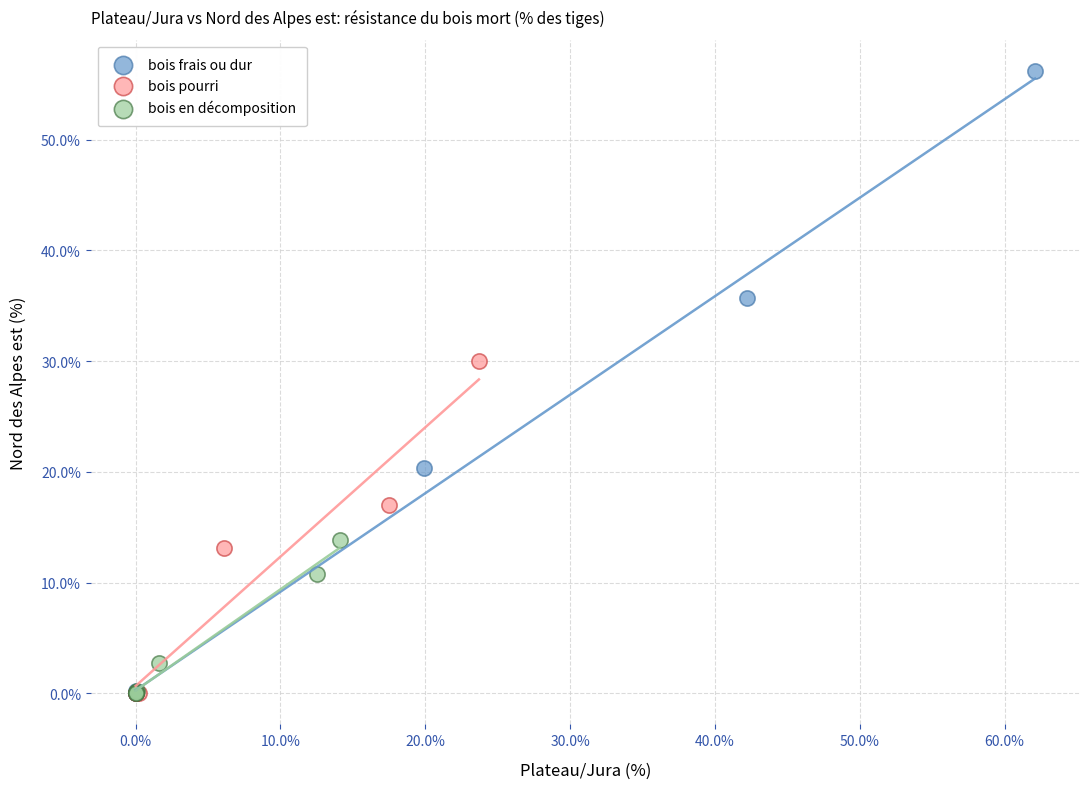

Which series has the widest spread of Y values?

bois frais ou dur